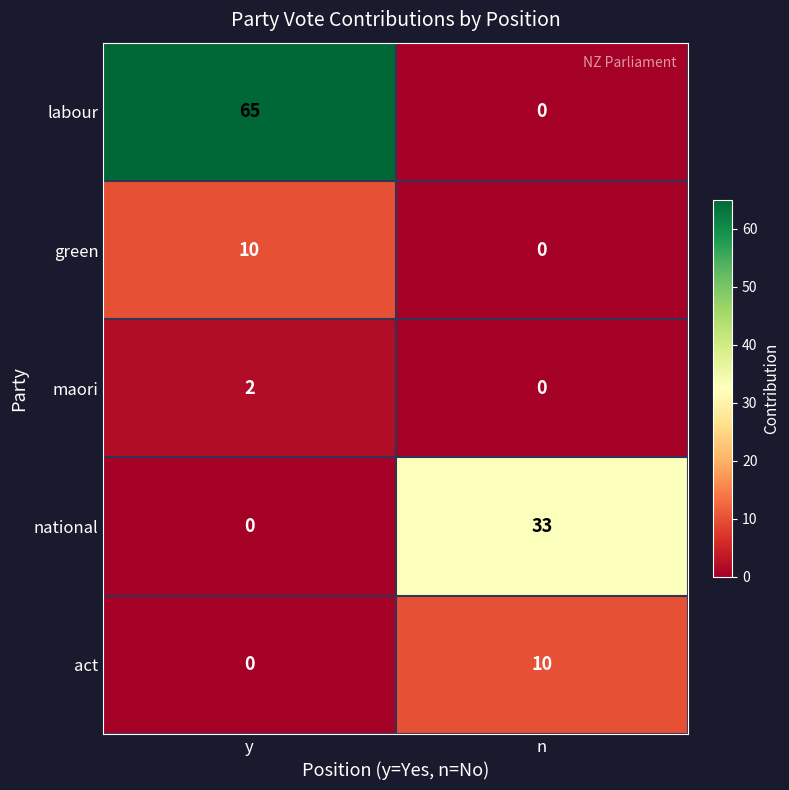

Reading right to left, what are all the values shown in this chart?

labour: 0	65
green: 0	10
maori: 0	2
national: 33	0
act: 10	0